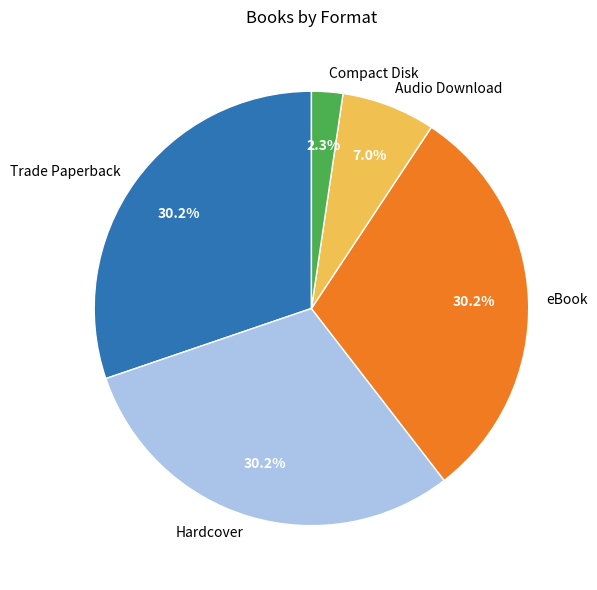

Is it true that Trade Paperback is 30% of the pie?

True